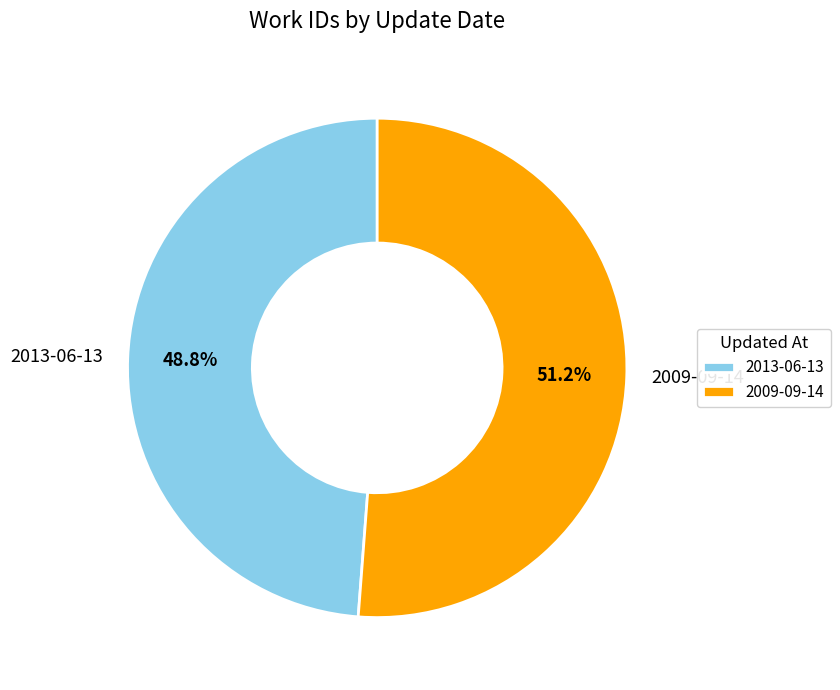

Is there any slice that represents more than half of the pie?

Yes